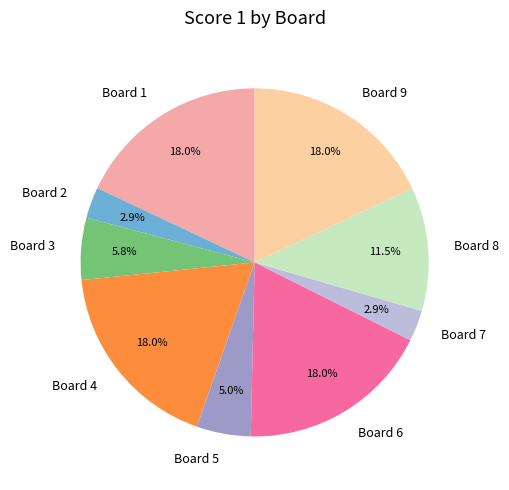

Is it true that Board 2 is 3% of the pie?

True